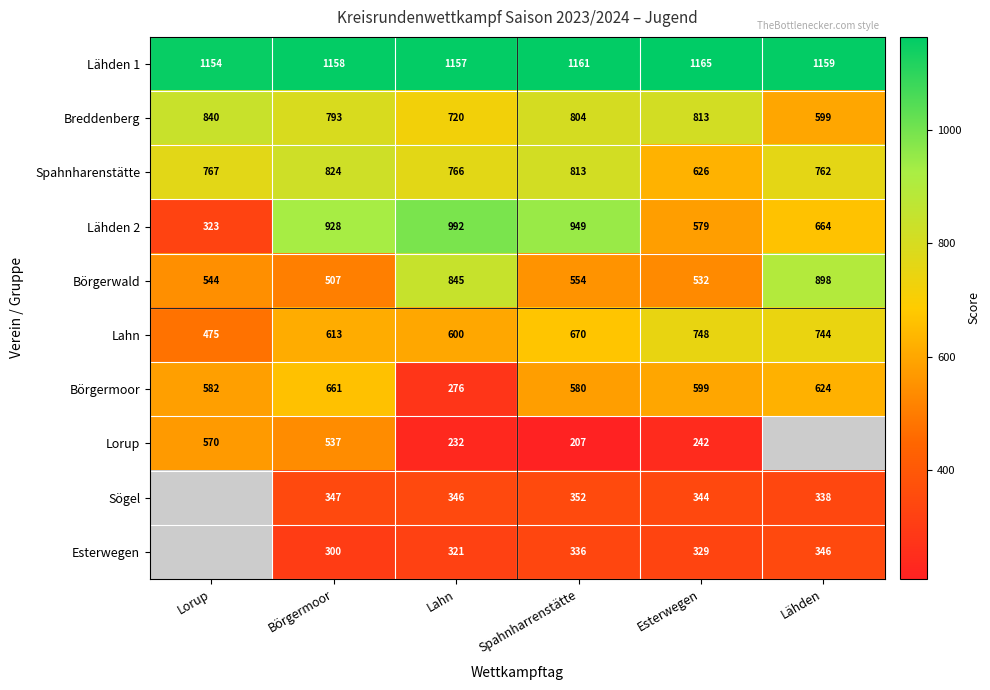

Which category has the highest value in the Lähden 1 series?

Esterwegen